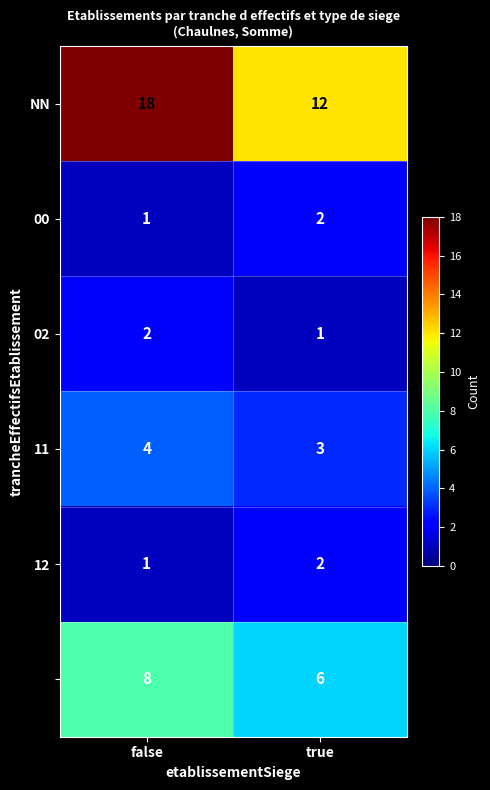

What is the greatest value displayed?

18